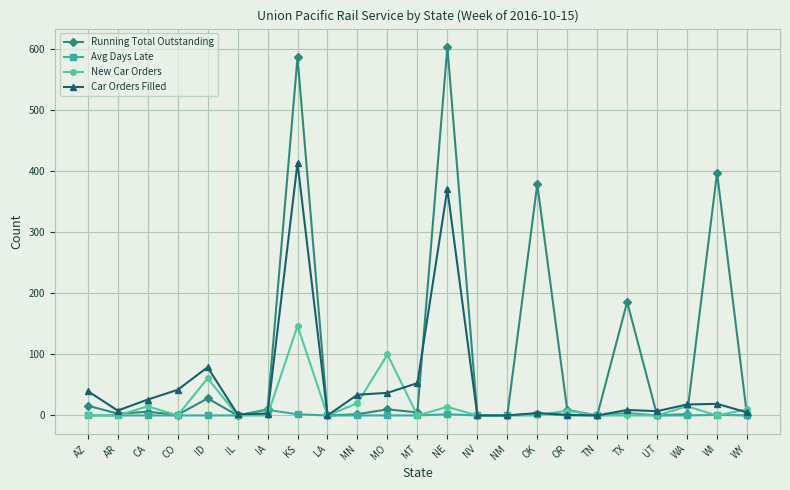

What is the label of the 4th point from the left?

CO